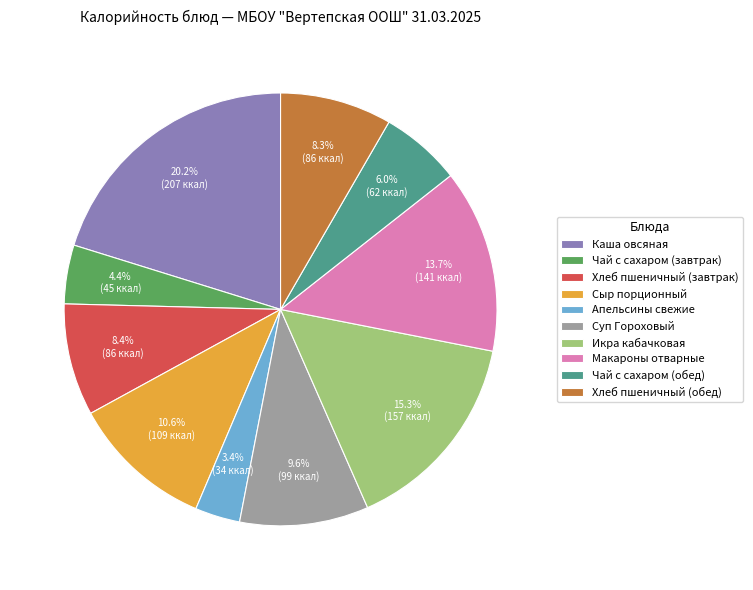

Between Икра кабачковая and Каша овсяная, which is larger?

Каша овсяная